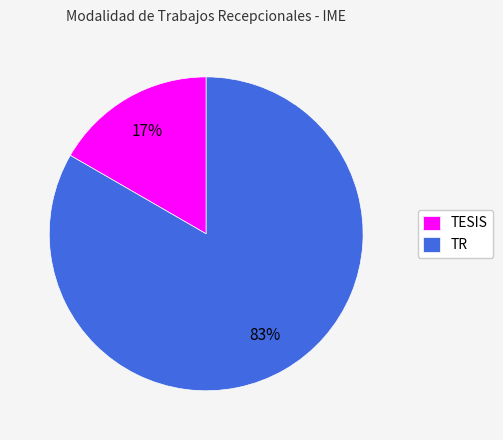

Is the sum of TR and TESIS greater than half?

Yes